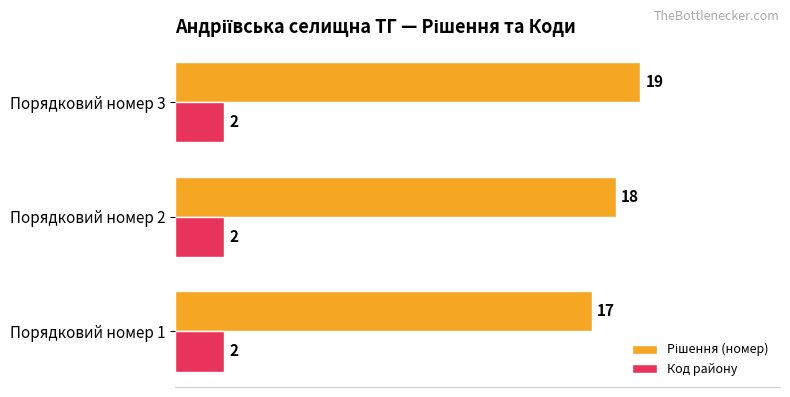

What is the maximum value for Код району?

2